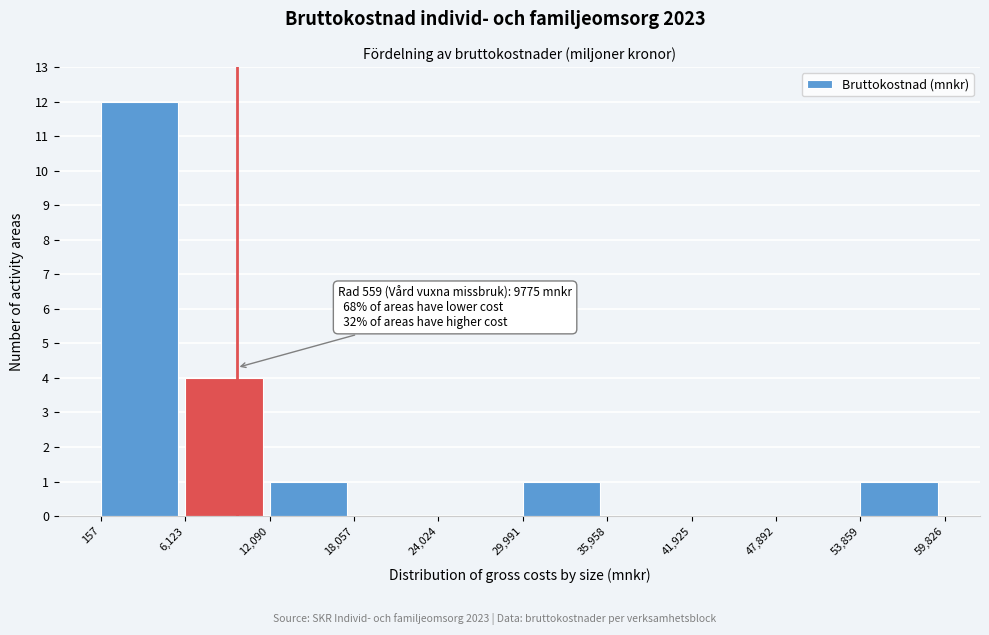

Over which range of the x-axis is the bar tallest?

157 to 6,123